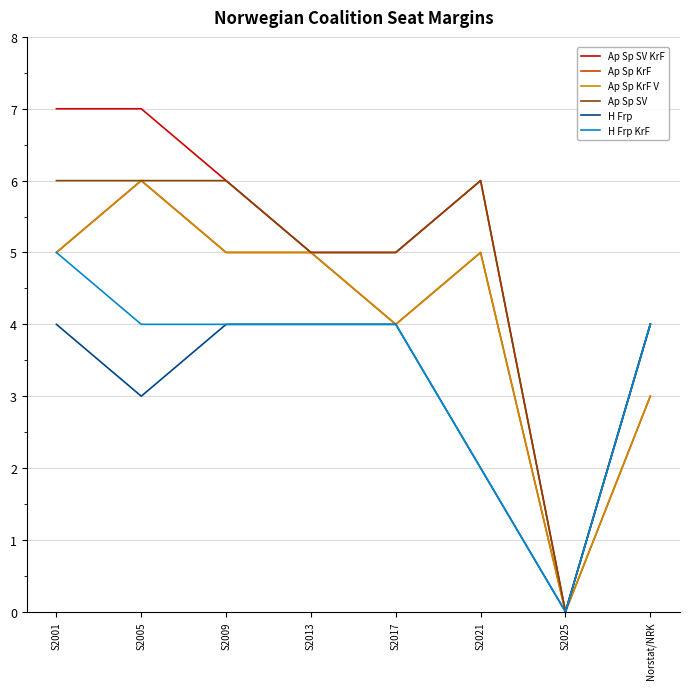

Is this an area chart (filled region under the line)?

No